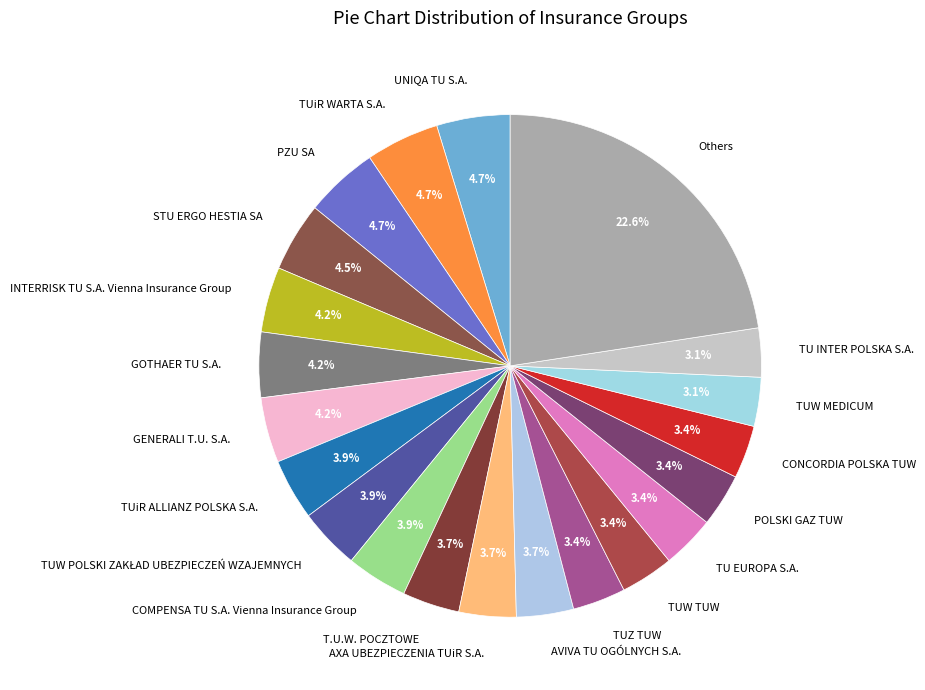

To the nearest percent, what is the difference between the AVIVA TU OGÓLNYCH S.A. and TUW MEDICUM slice percentages?

1%